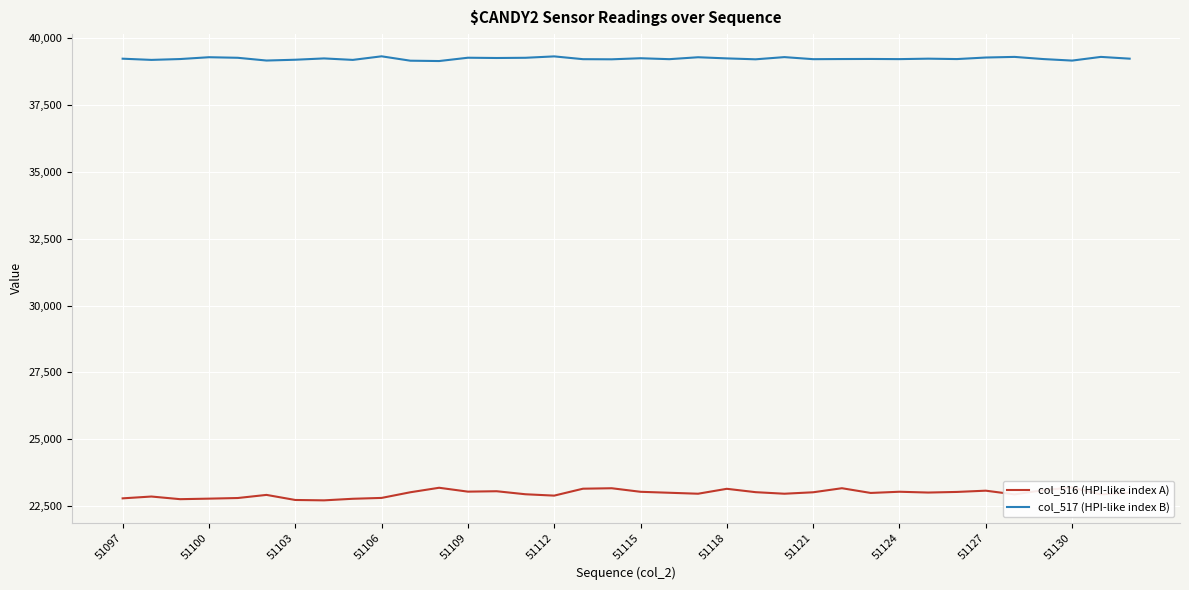

Rank the series at 34 from lowest to highest value.

col_516 (HPI-like index A), col_517 (HPI-like index B)